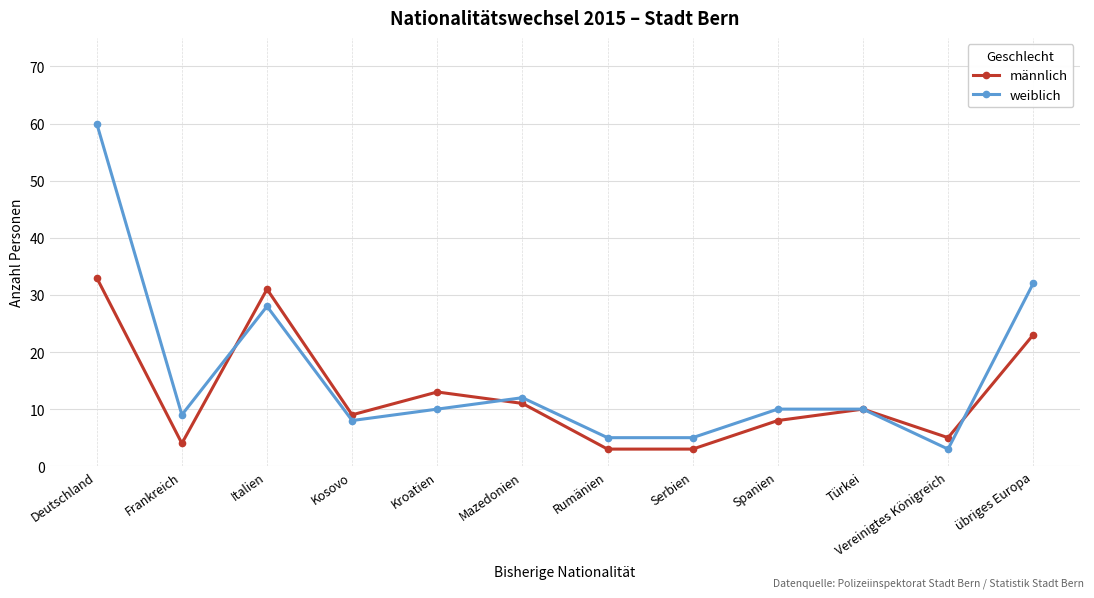

At which label does männlich first exceed 10?

Deutschland